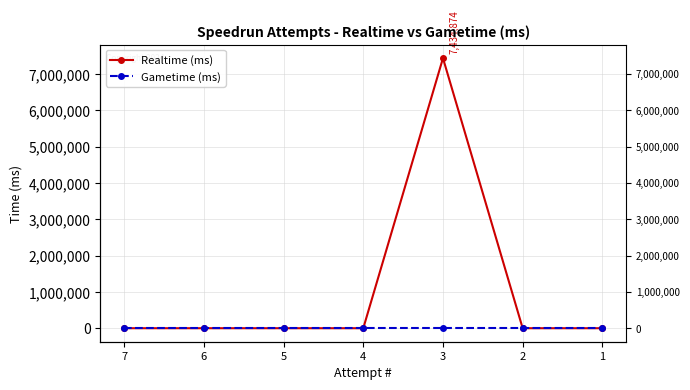

At how many categories does at least one series exceed 4674626?

1